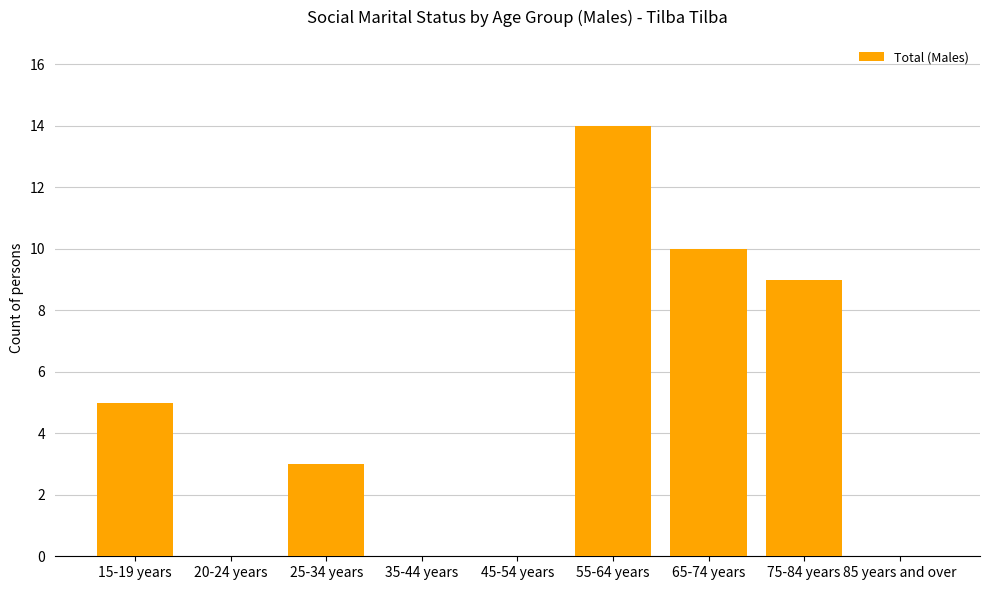

What is the maximum value shown in the chart?

14